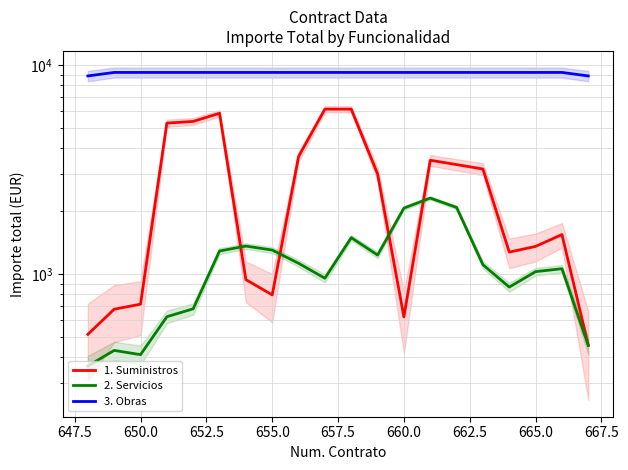

How many lines are shown in the chart?

3